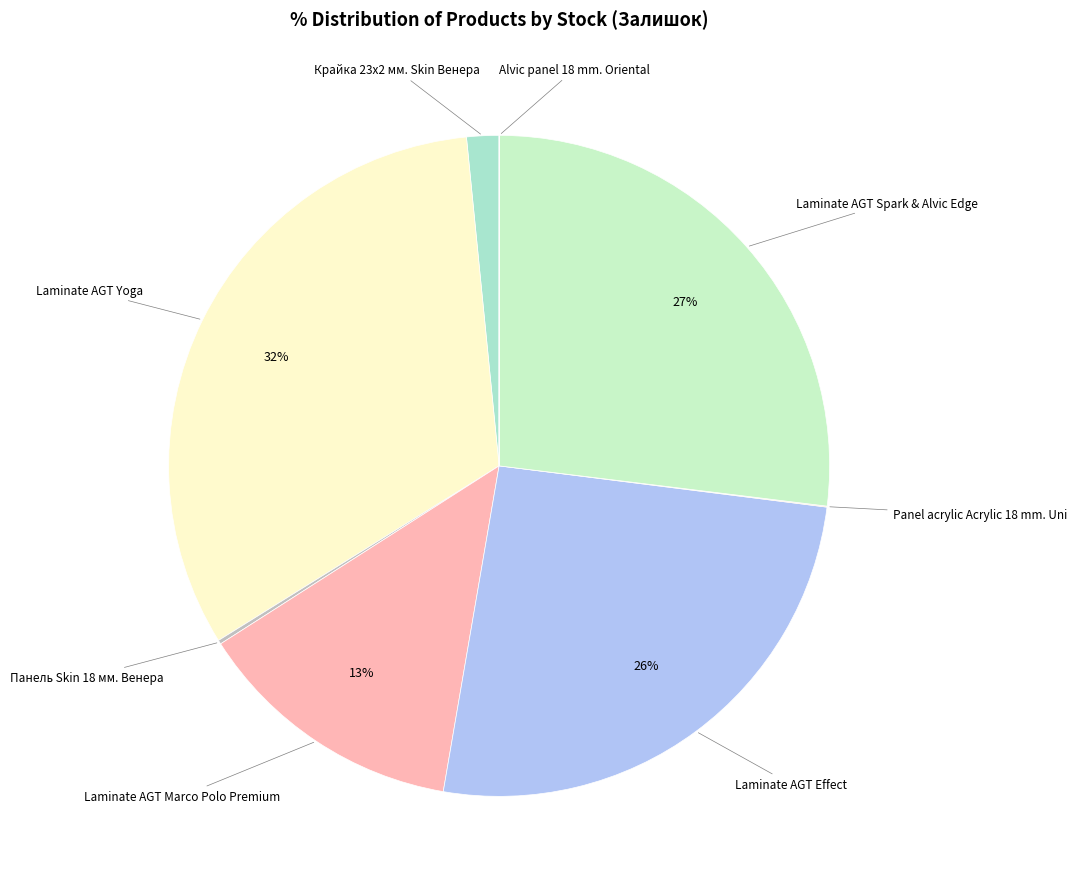

Do Laminate AGT Yoga and Laminate AGT Effect together represent more than half of the pie?

Yes